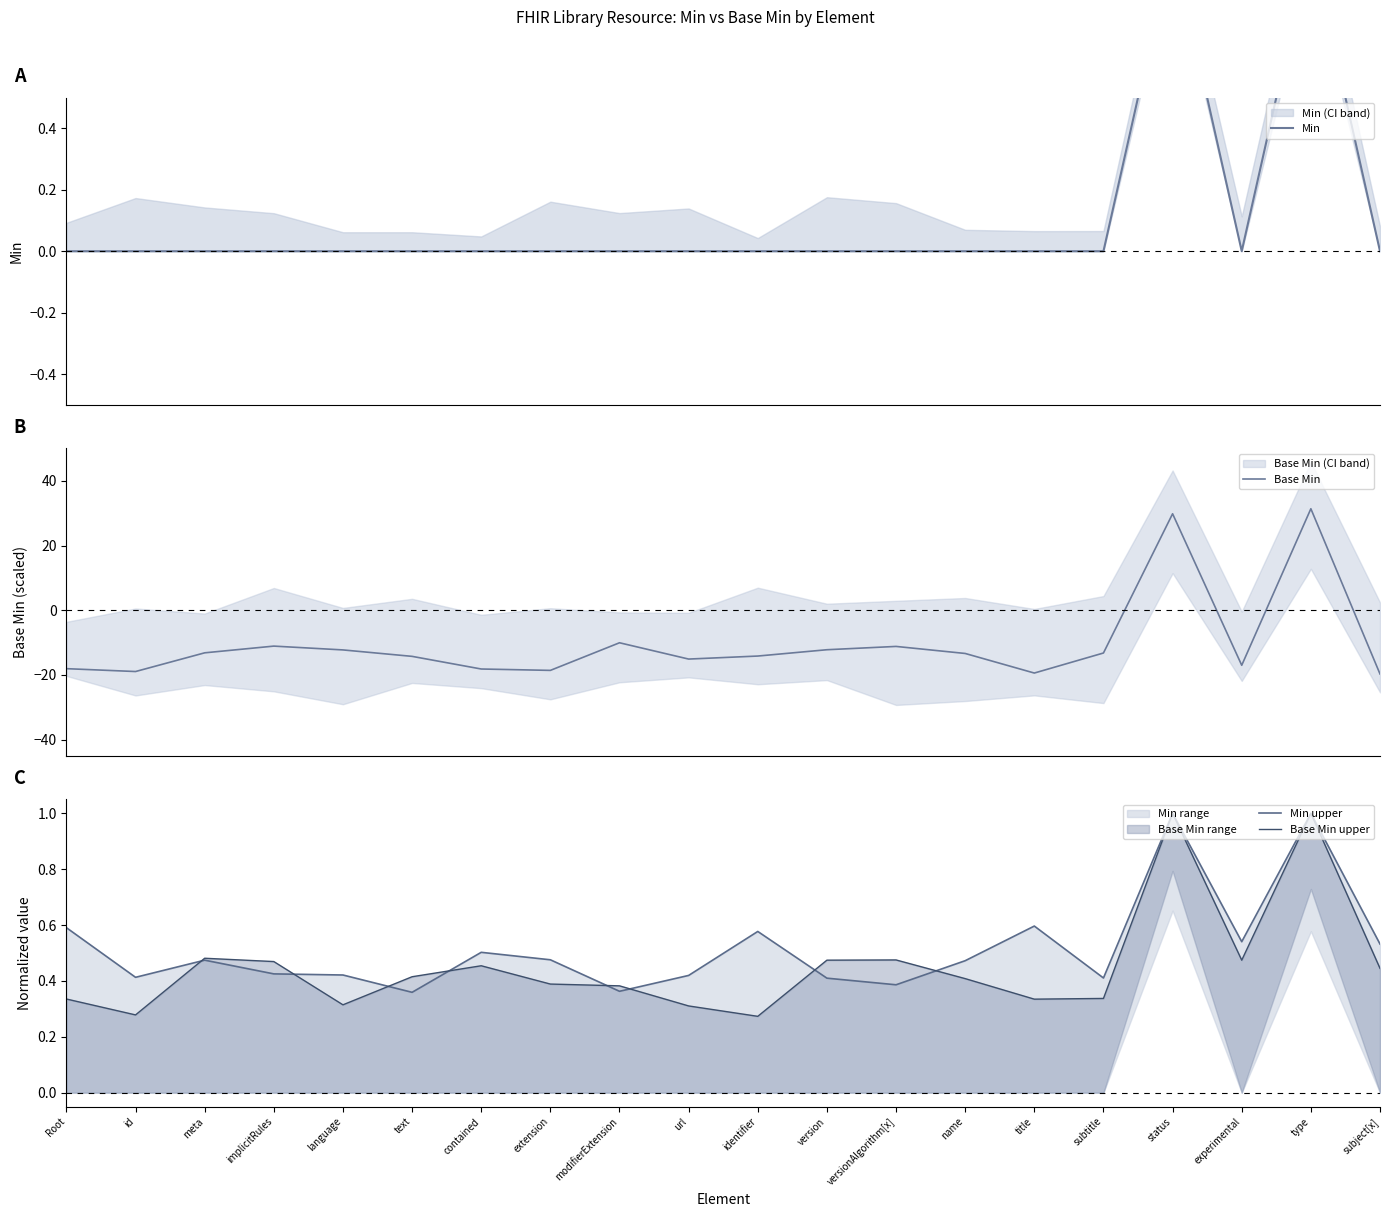

How many positive values does the Base Min series have?

2